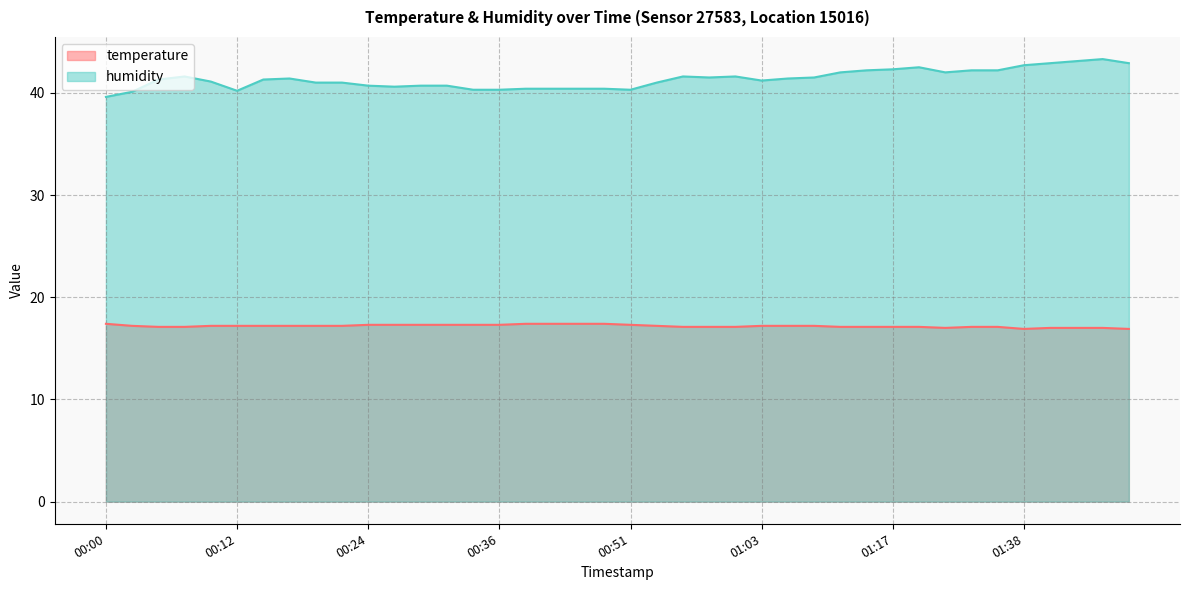

In temperature, how many points are lower than both neighbors (excluding endpoints)?

2